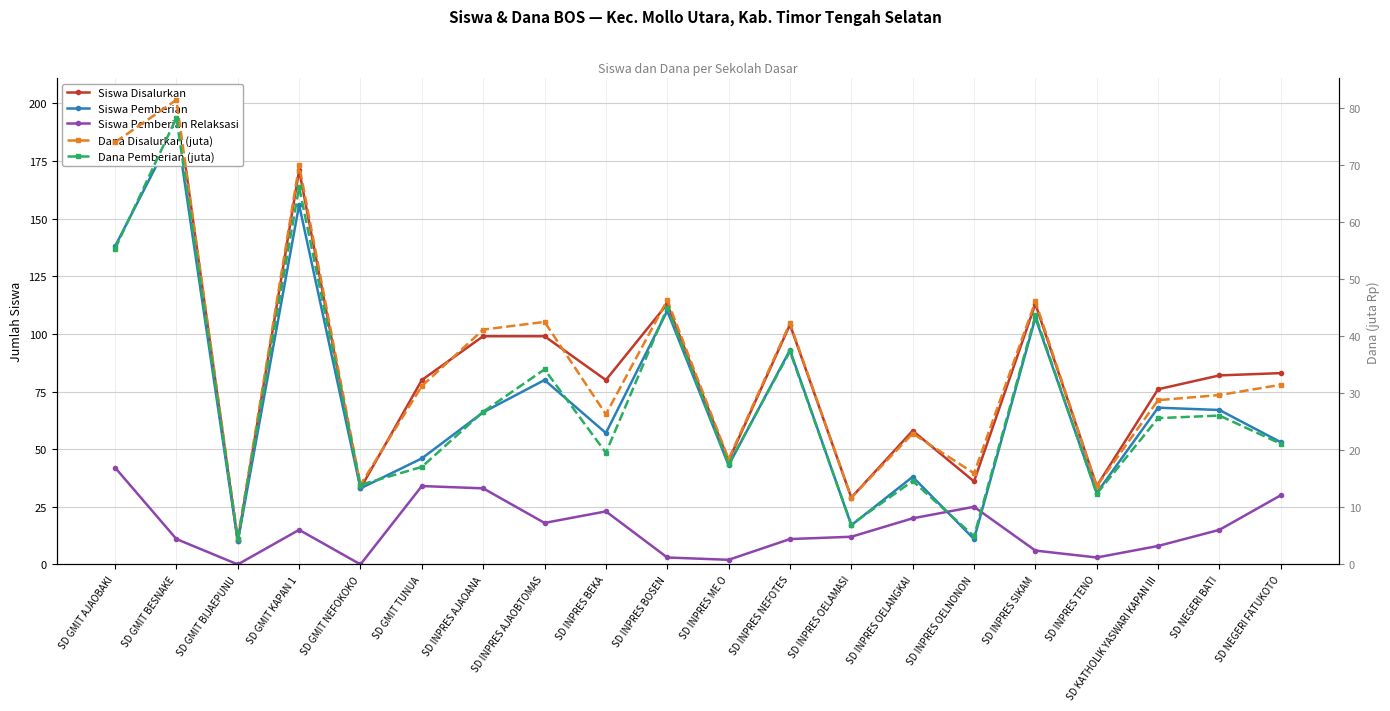

Reading right to left, extract all data points from this chart.

Siswa Disalurkan: SD NEGERI FATUKOTO=83.0	SD NEGERI BATI=82.0	SD KATHOLIK YASWARI KAPAN III=76.0	SD INPRES TENO=34.0	SD INPRES SIKAM=113.0	SD INPRES OELNONON=36.0	SD INPRES OELANGKAI=58.0	SD INPRES OELAMASI=29.0	SD INPRES NEFOTES=104.0	SD INPRES ME O=45.0	SD INPRES BOSEN=113.0	SD INPRES BEKA=80.0	SD INPRES AJAOBTOMAS=99.0	SD INPRES AJAOANA=99.0	SD GMIT TUNUA=80.0	SD GMIT NEFOKOKO=33.0	SD GMIT KAPAN 1=171.0	SD GMIT BIJAEPUNU=10.0	SD GMIT BESNAKE=201.0	SD GMIT AJAOBAKI=180.0
Siswa Pemberian: SD NEGERI FATUKOTO=53.0	SD NEGERI BATI=67.0	SD KATHOLIK YASWARI KAPAN III=68.0	SD INPRES TENO=31.0	SD INPRES SIKAM=107.0	SD INPRES OELNONON=11.0	SD INPRES OELANGKAI=38.0	SD INPRES OELAMASI=17.0	SD INPRES NEFOTES=93.0	SD INPRES ME O=43.0	SD INPRES BOSEN=110.0	SD INPRES BEKA=57.0	SD INPRES AJAOBTOMAS=80.0	SD INPRES AJAOANA=66.0	SD GMIT TUNUA=46.0	SD GMIT NEFOKOKO=33.0	SD GMIT KAPAN 1=156.0	SD GMIT BIJAEPUNU=10.0	SD GMIT BESNAKE=190.0	SD GMIT AJAOBAKI=138.0
Siswa Pemberian Relaksasi: SD NEGERI FATUKOTO=30.0	SD NEGERI BATI=15.0	SD KATHOLIK YASWARI KAPAN III=8.0	SD INPRES TENO=3.0	SD INPRES SIKAM=6.0	SD INPRES OELNONON=25.0	SD INPRES OELANGKAI=20.0	SD INPRES OELAMASI=12.0	SD INPRES NEFOTES=11.0	SD INPRES ME O=2.0	SD INPRES BOSEN=3.0	SD INPRES BEKA=23.0	SD INPRES AJAOBTOMAS=18.0	SD INPRES AJAOANA=33.0	SD GMIT TUNUA=34.0	SD GMIT NEFOKOKO=0.0	SD GMIT KAPAN 1=15.0	SD GMIT BIJAEPUNU=0.0	SD GMIT BESNAKE=11.0	SD GMIT AJAOBAKI=42.0
Dana Disalurkan (juta): SD NEGERI FATUKOTO=31.5	SD NEGERI BATI=29.7	SD KATHOLIK YASWARI KAPAN III=28.8	SD INPRES TENO=13.7	SD INPRES SIKAM=46.1	SD INPRES OELNONON=16.0	SD INPRES OELANGKAI=22.9	SD INPRES OELAMASI=11.7	SD INPRES NEFOTES=42.3	SD INPRES ME O=18.4	SD INPRES BOSEN=46.4	SD INPRES BEKA=26.3	SD INPRES AJAOBTOMAS=42.5	SD INPRES AJAOANA=41.2	SD GMIT TUNUA=31.3	SD GMIT NEFOKOKO=13.9	SD GMIT KAPAN 1=70.0	SD GMIT BIJAEPUNU=4.5	SD GMIT BESNAKE=81.5	SD GMIT AJAOBAKI=74.0
Dana Pemberian (juta): SD NEGERI FATUKOTO=21.1	SD NEGERI BATI=26.1	SD KATHOLIK YASWARI KAPAN III=25.6	SD INPRES TENO=12.4	SD INPRES SIKAM=43.6	SD INPRES OELNONON=5.0	SD INPRES OELANGKAI=14.6	SD INPRES OELAMASI=7.0	SD INPRES NEFOTES=37.4	SD INPRES ME O=17.6	SD INPRES BOSEN=45.0	SD INPRES BEKA=19.6	SD INPRES AJAOBTOMAS=34.2	SD INPRES AJAOANA=26.8	SD GMIT TUNUA=17.1	SD GMIT NEFOKOKO=13.9	SD GMIT KAPAN 1=66.2	SD GMIT BIJAEPUNU=4.5	SD GMIT BESNAKE=78.3	SD GMIT AJAOBAKI=55.4